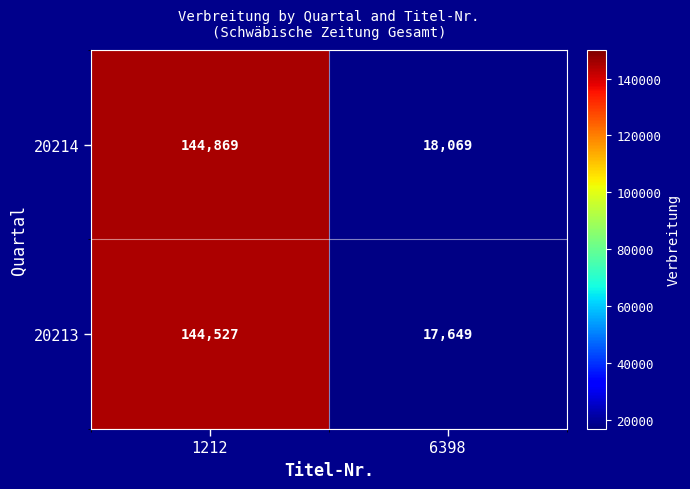

What is the approximate value of 20214 at 6398, to the nearest 50?

18050